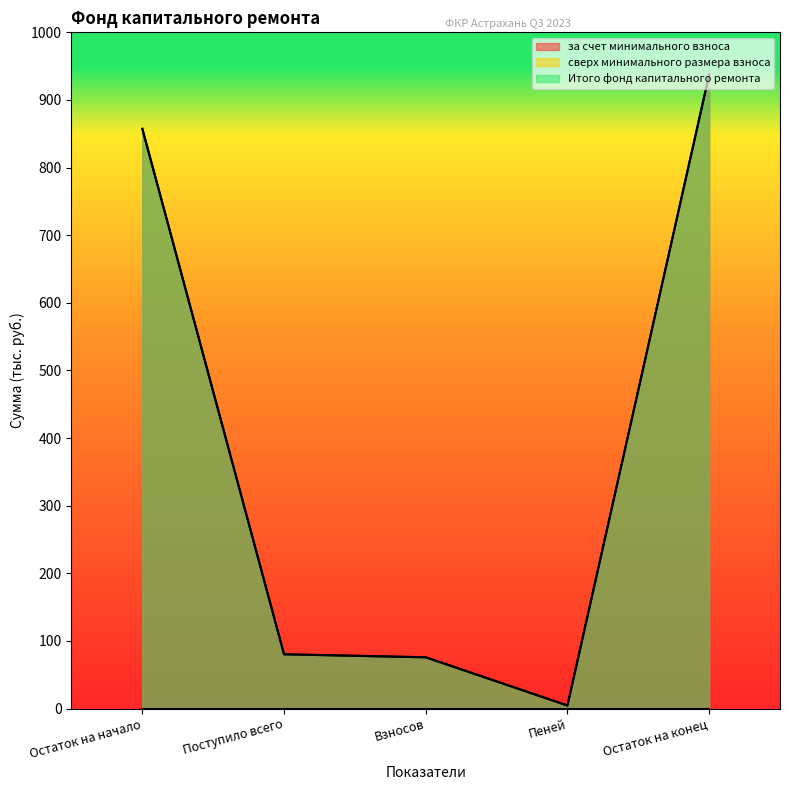

Where is Итого фонд капитального ремонта nearest to the value 470?

Остаток на начало